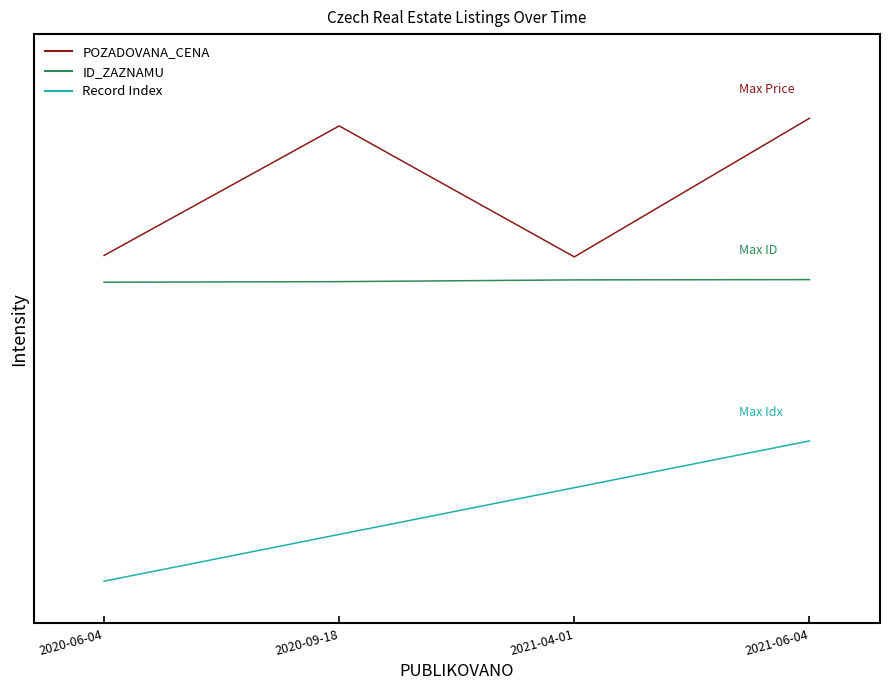

At which category does POZADOVANA_CENA reach its first local peak?

2020-09-18